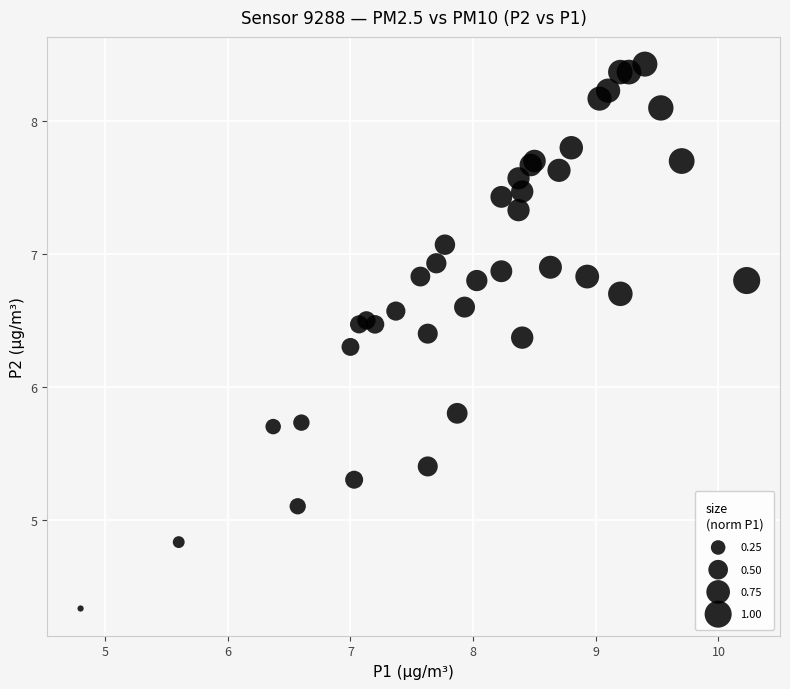

What Y value in the scatter plot is closest to 6?

5.8